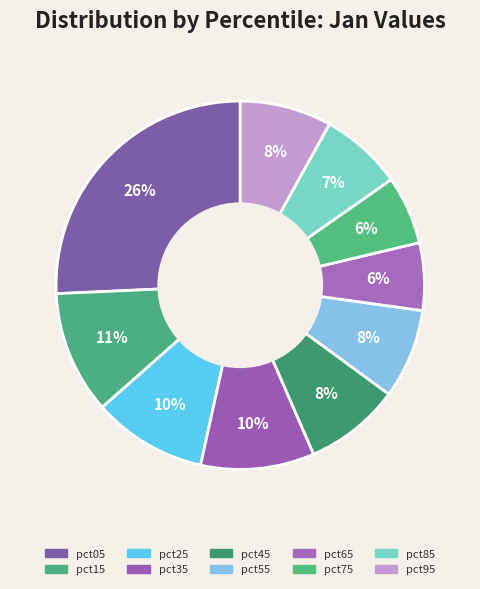

Does pct75 account for over 50% of the chart?

No